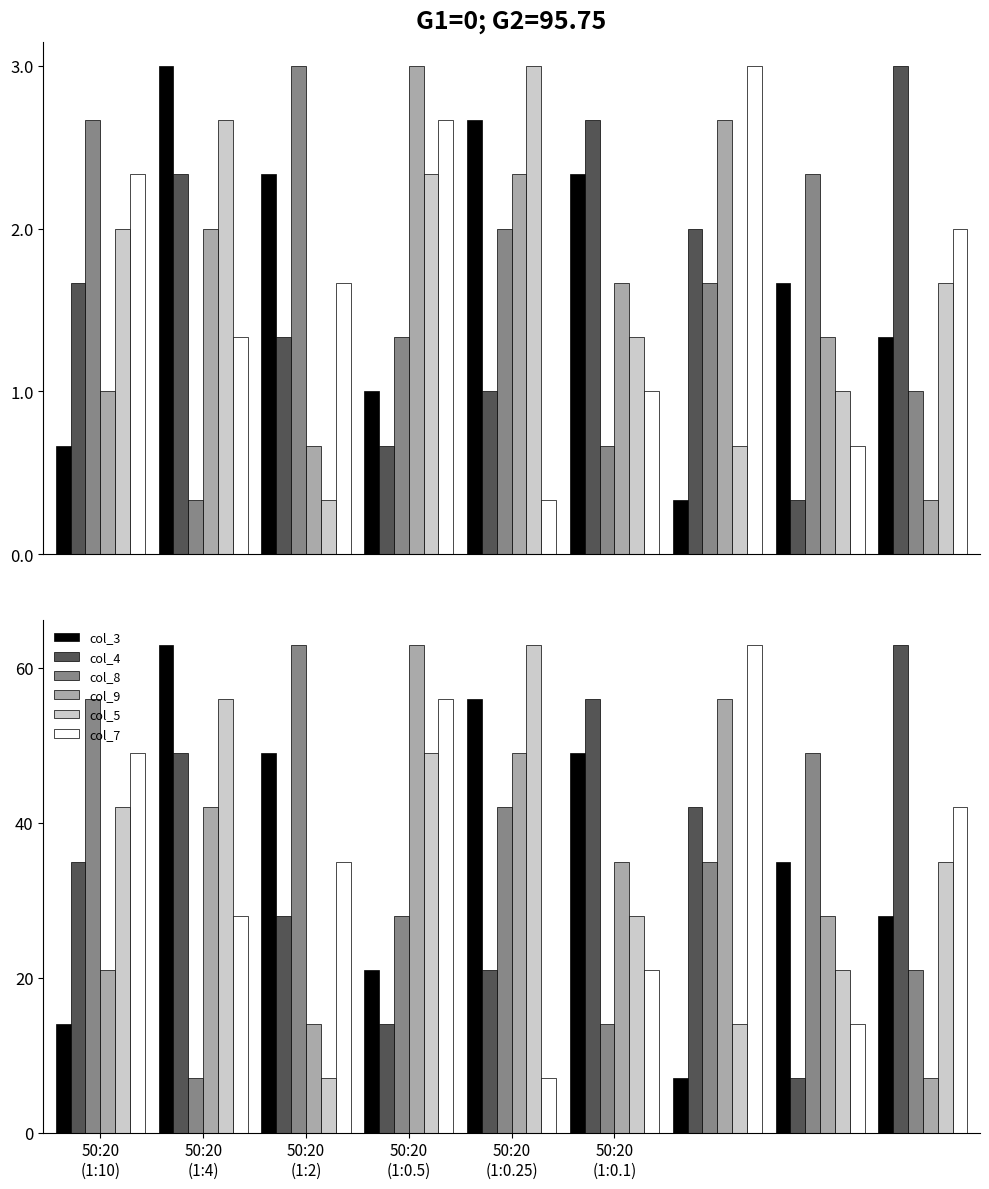

How many data points in col_9 are above 35?

4